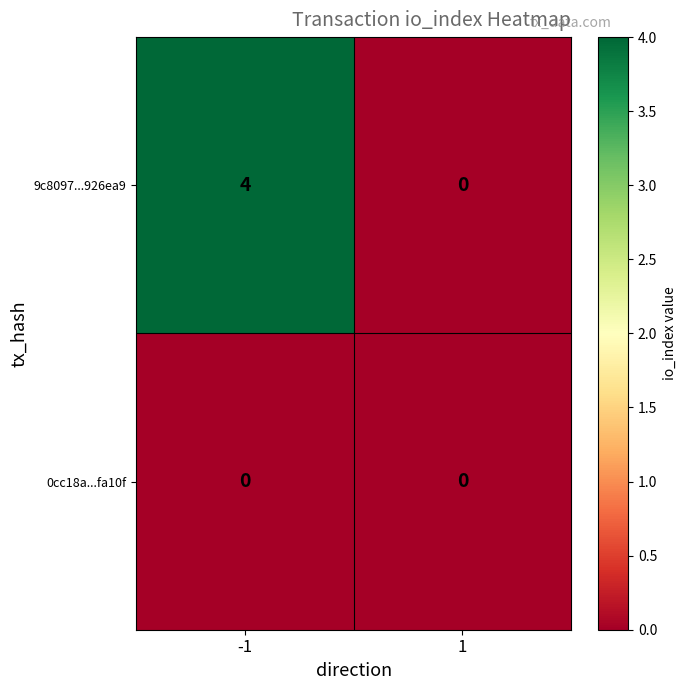

What is the sum of the 9c8097...926ea9 values at -1 and 1?

4